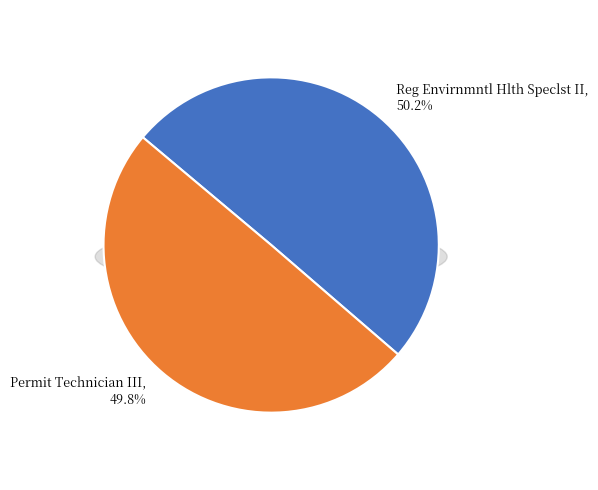

How many slices are in this pie chart?

2